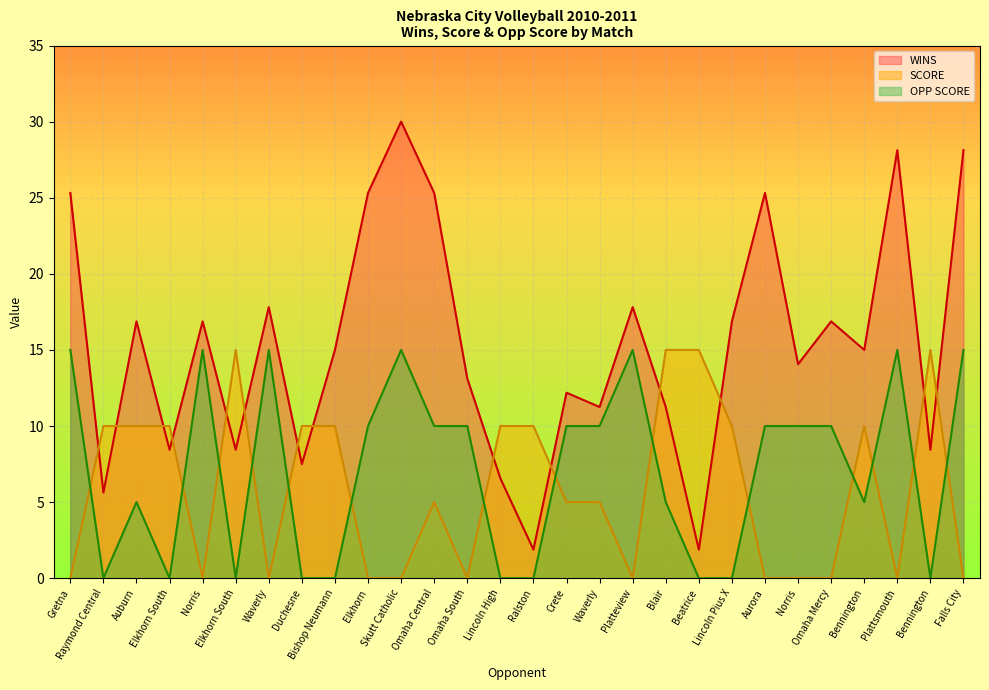

How many lines are shown in the chart?

3